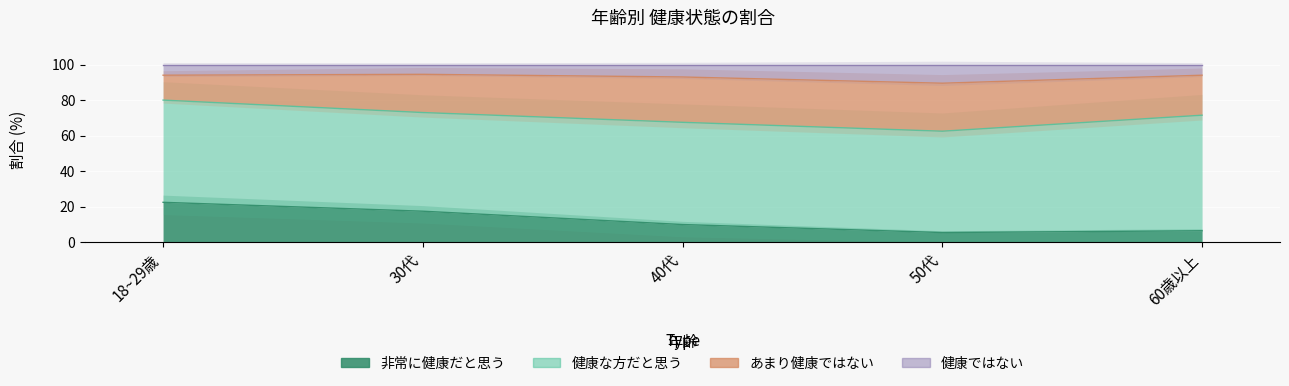

At which label does 健康ではない reach its minimum?

50代